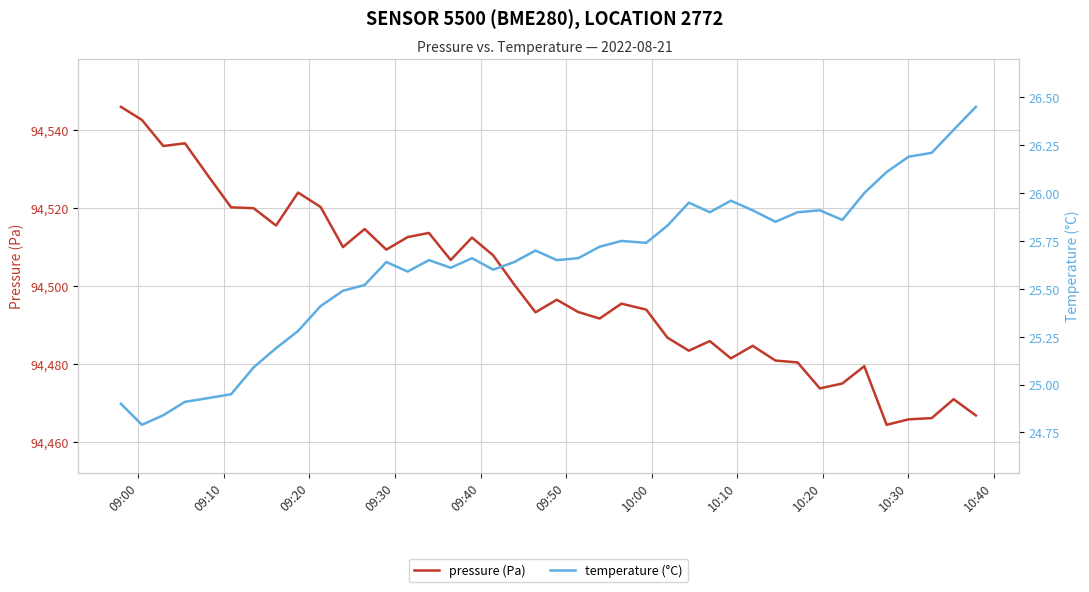

List the series in order of their peak value, lowest first.

temperature (°C), pressure (Pa)